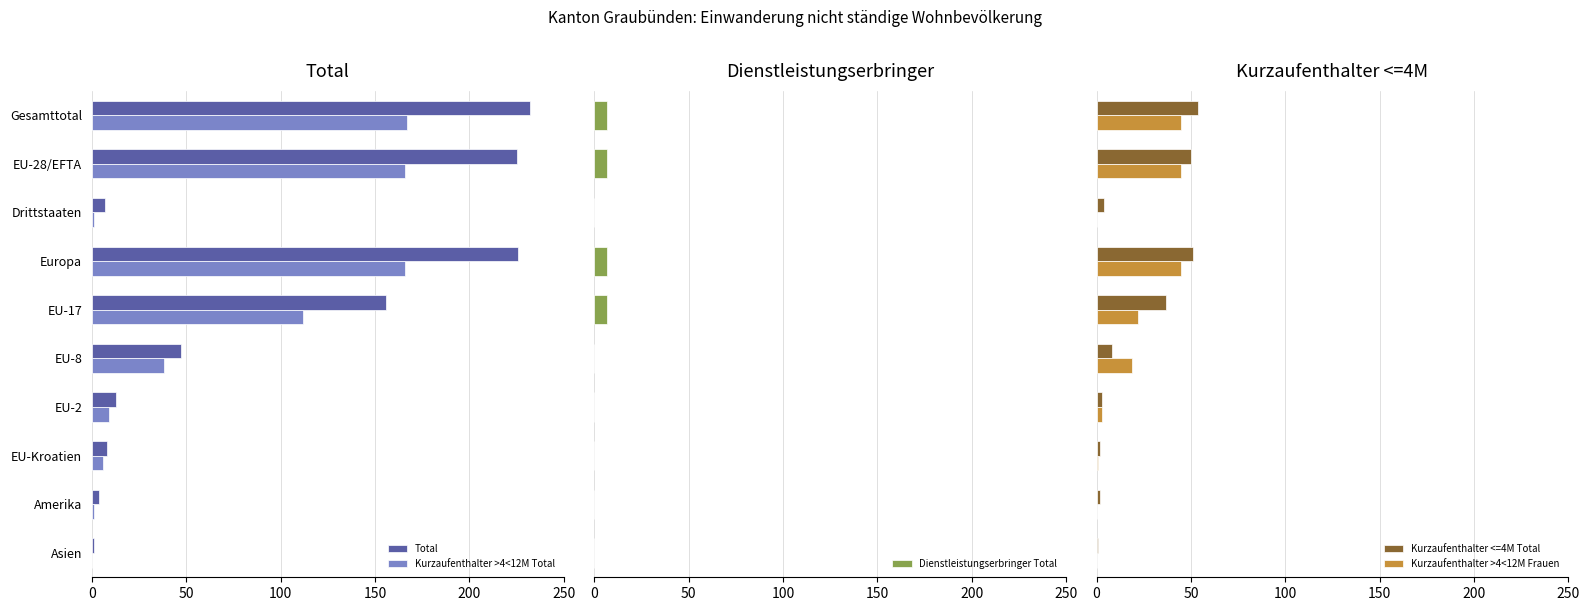

What is the lowest value of the Kurzaufenthalter <=4M Total series?

1